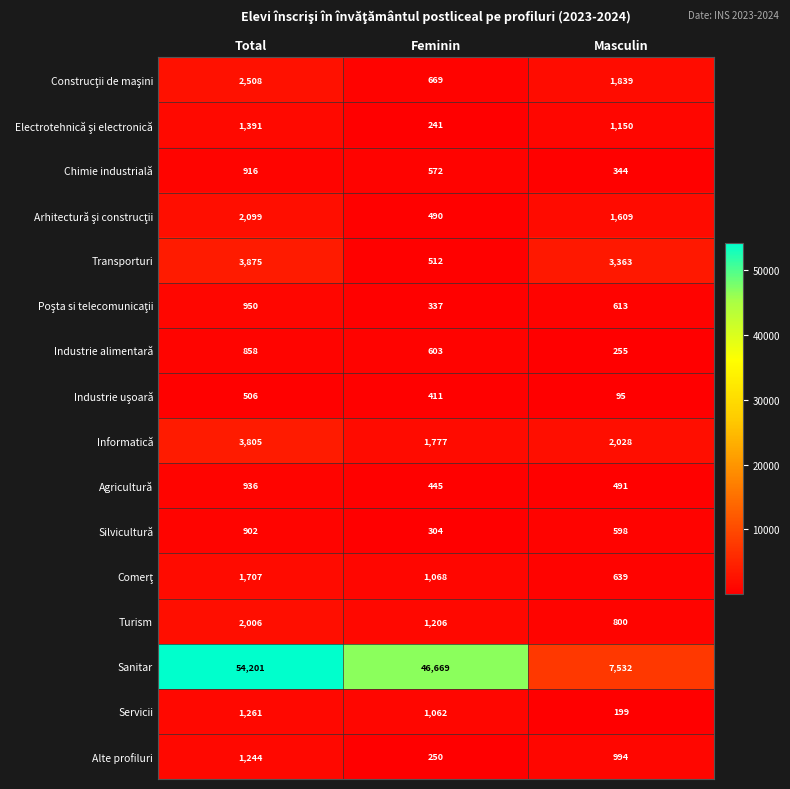

Which category has the highest value across all series?

Total